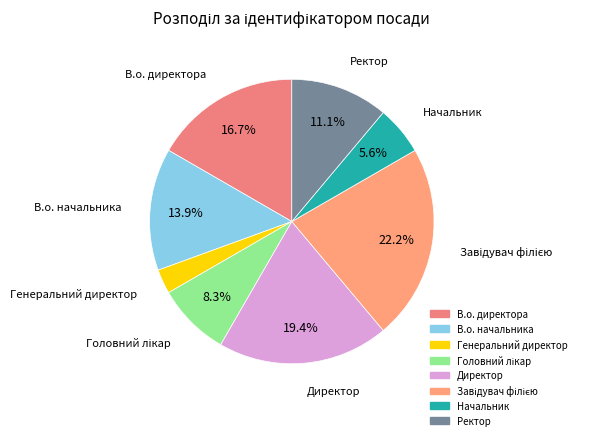

Does any single category account for the majority?

No